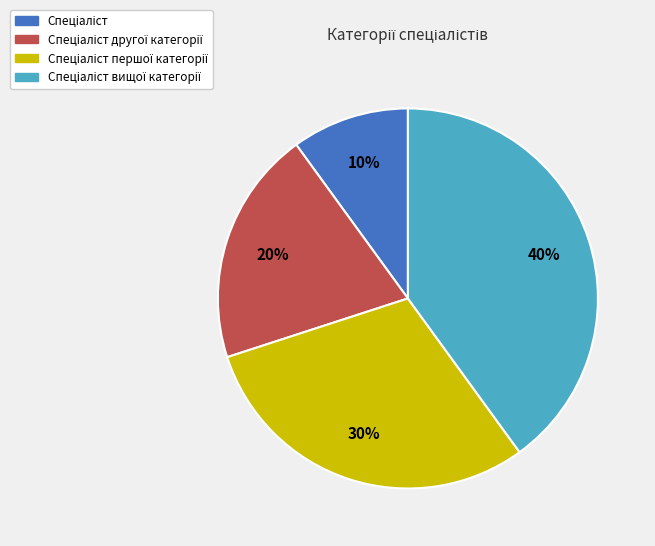

Is there a majority slice in this chart?

No